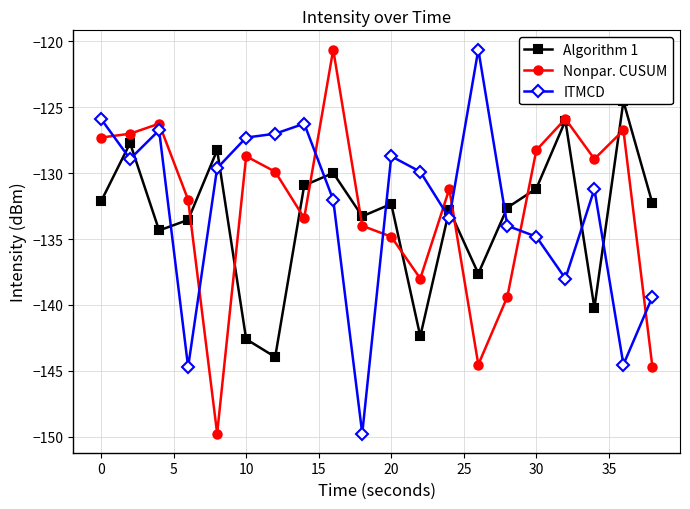

The value of ITMCD at 20 is -128.7. True or false?

True